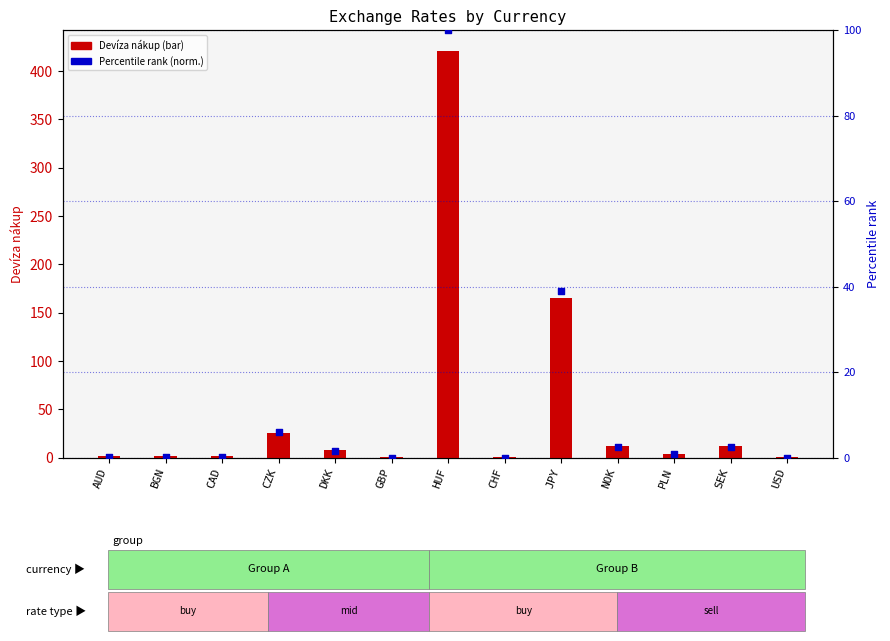

At how many categories does at least one series exceed 156?

2